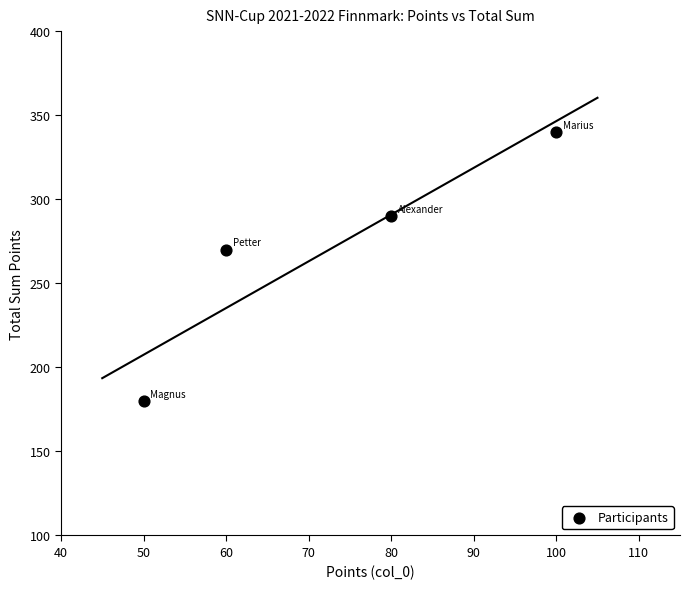

What is the range of X values (max minus min)?

50